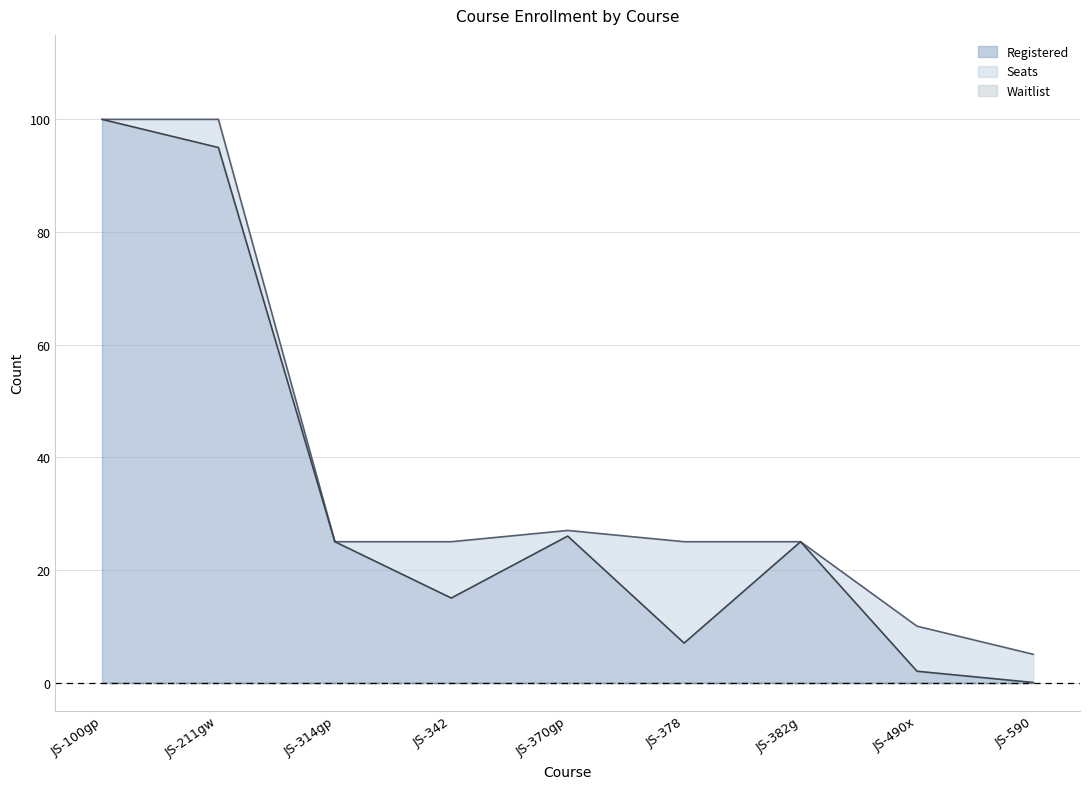

True or false: Seats has more than 2 interior local peaks.

False